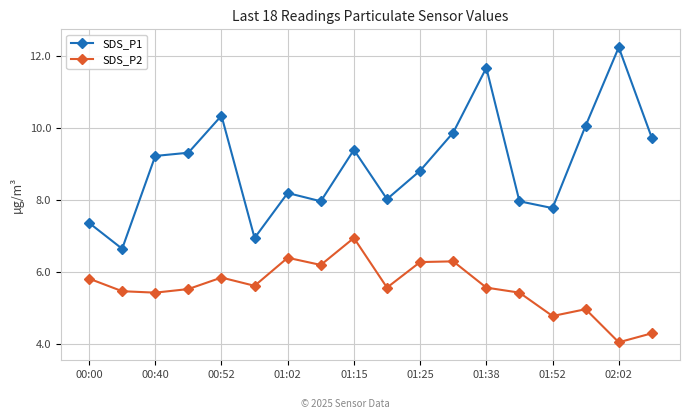

How many categories are shown in the chart?

18